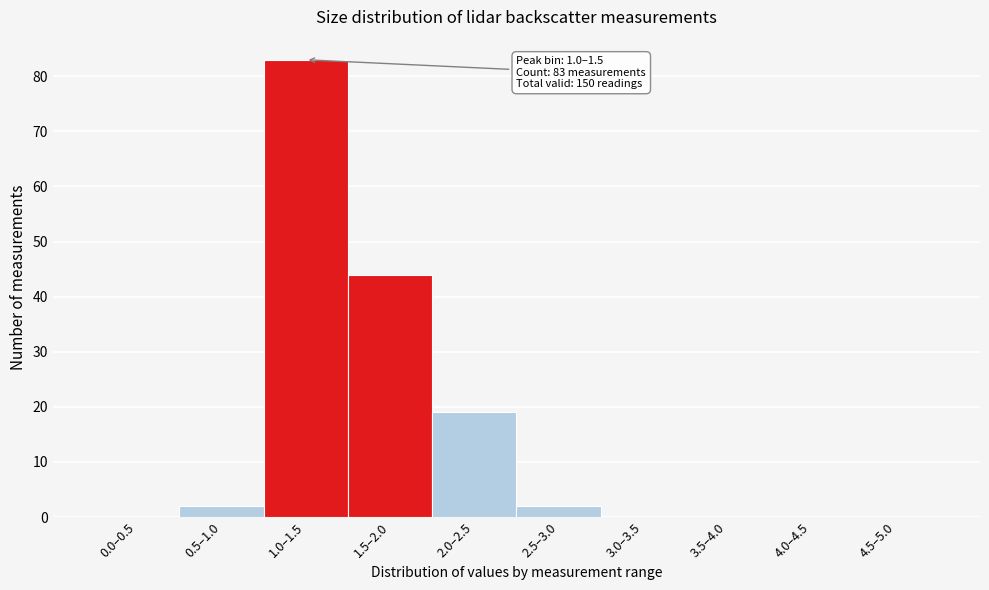

Reading left to right, what are all the values shown in this chart?

0.0–0.5=0	0.5–1.0=2	1.0–1.5=83	1.5–2.0=44	2.0–2.5=19	2.5–3.0=2	3.0–3.5=0	3.5–4.0=0	4.0–4.5=0	4.5–5.0=0